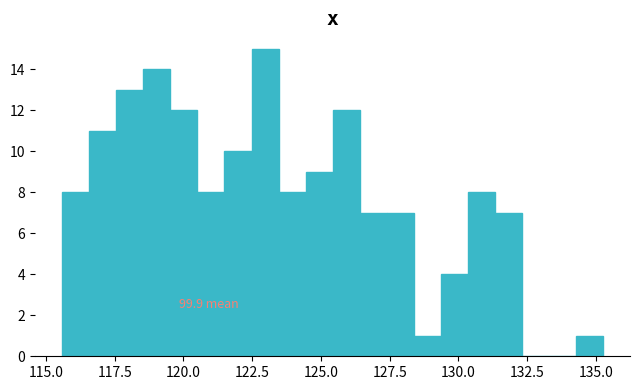

Read against the x-axis, roughly where is the centre of the tallest bar?

123.0